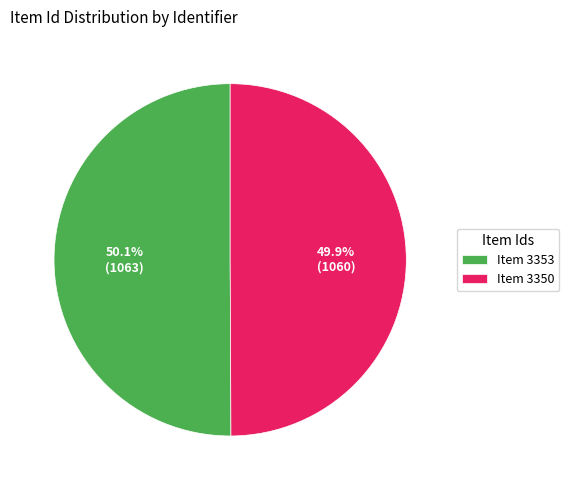

What is the ratio of the value at Item 3350 to the value at Item 3353?

1.0